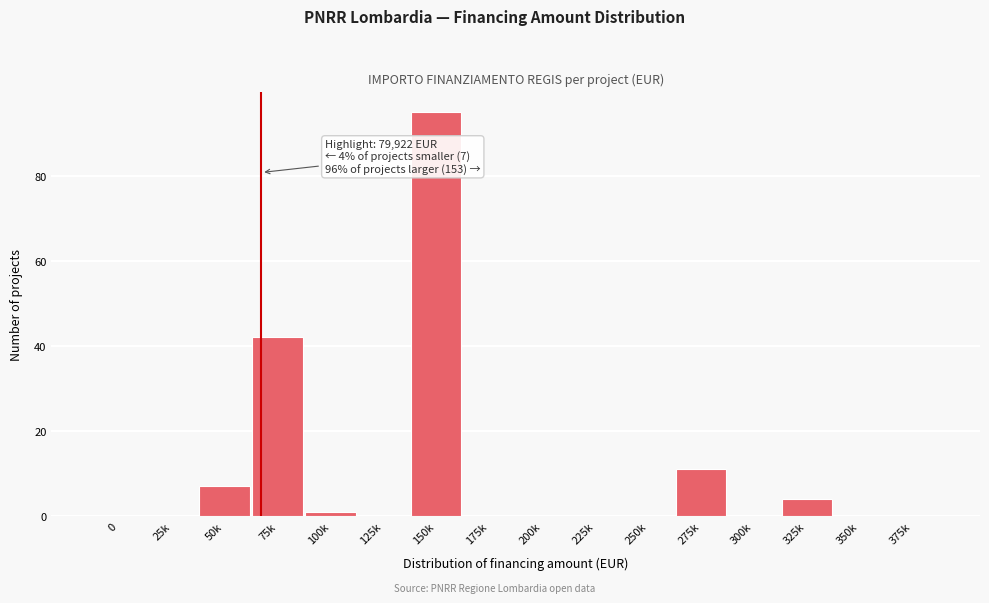

Reading left to right, transcribe all the data shown in this chart.

0=0	25k=0	50k=7	75k=42	100k=1	125k=0	150k=95	175k=0	200k=0	225k=0	250k=0	275k=11	300k=0	325k=4	350k=0	375k=0